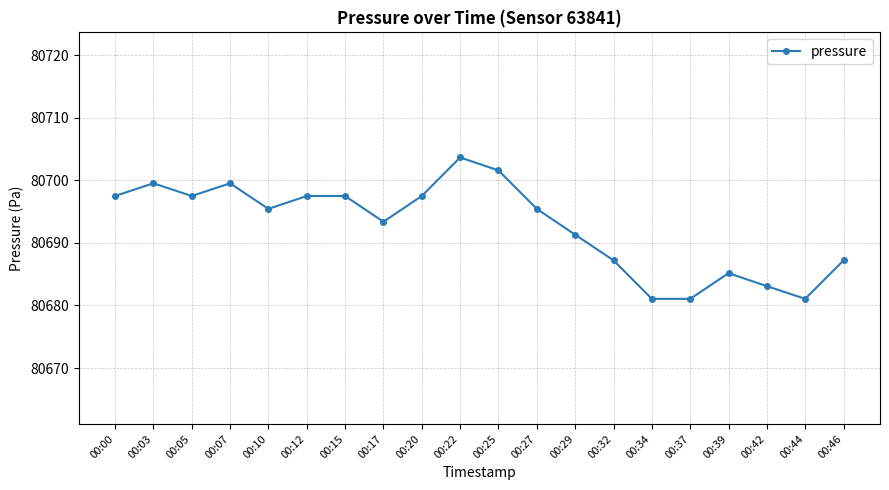

Is it true that the value at 00:34 is 80681.1?

True